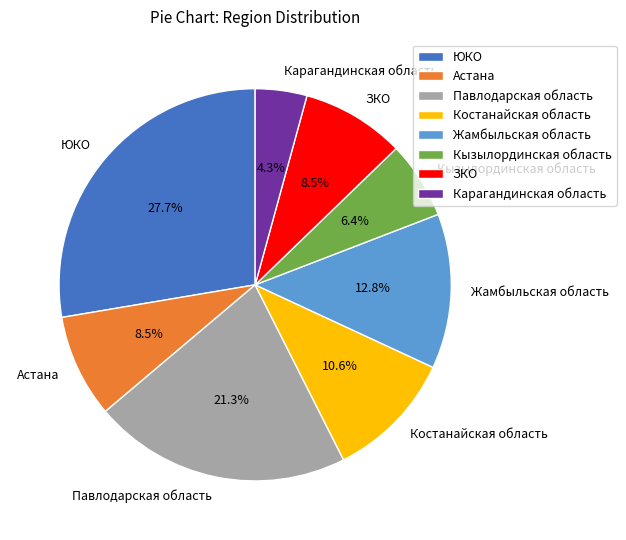

Count the number of slices in the pie.

8